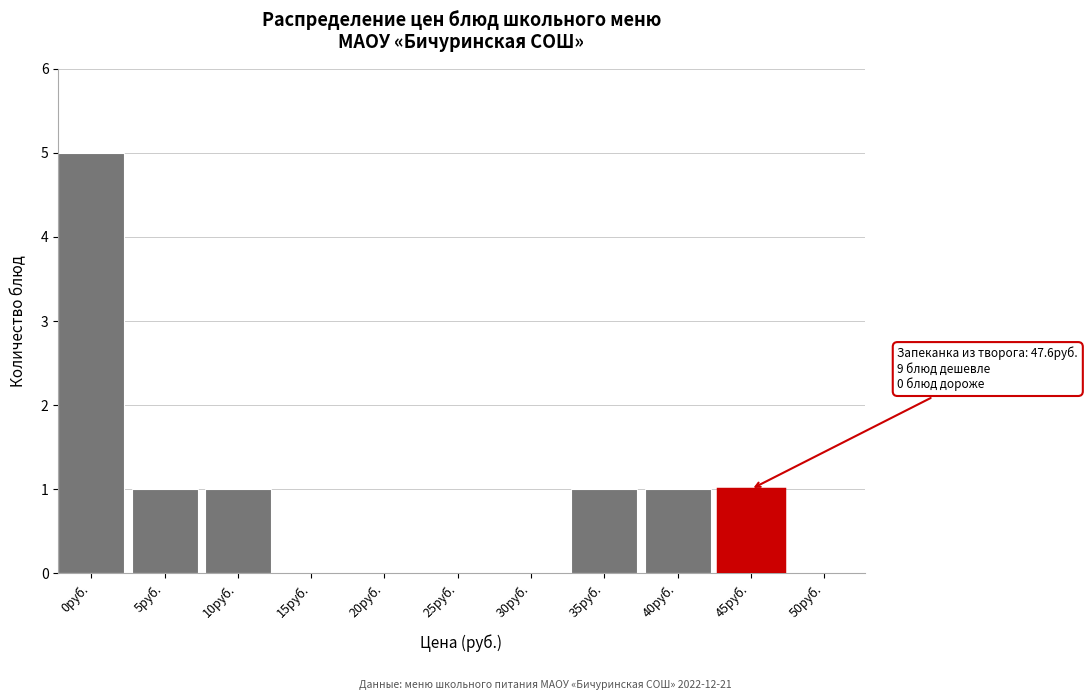

Reading right to left, transcribe all the data shown in this chart.

50руб.=0	45руб.=1	40руб.=1	35руб.=1	30руб.=0	25руб.=0	20руб.=0	15руб.=0	10руб.=1	5руб.=1	0руб.=5